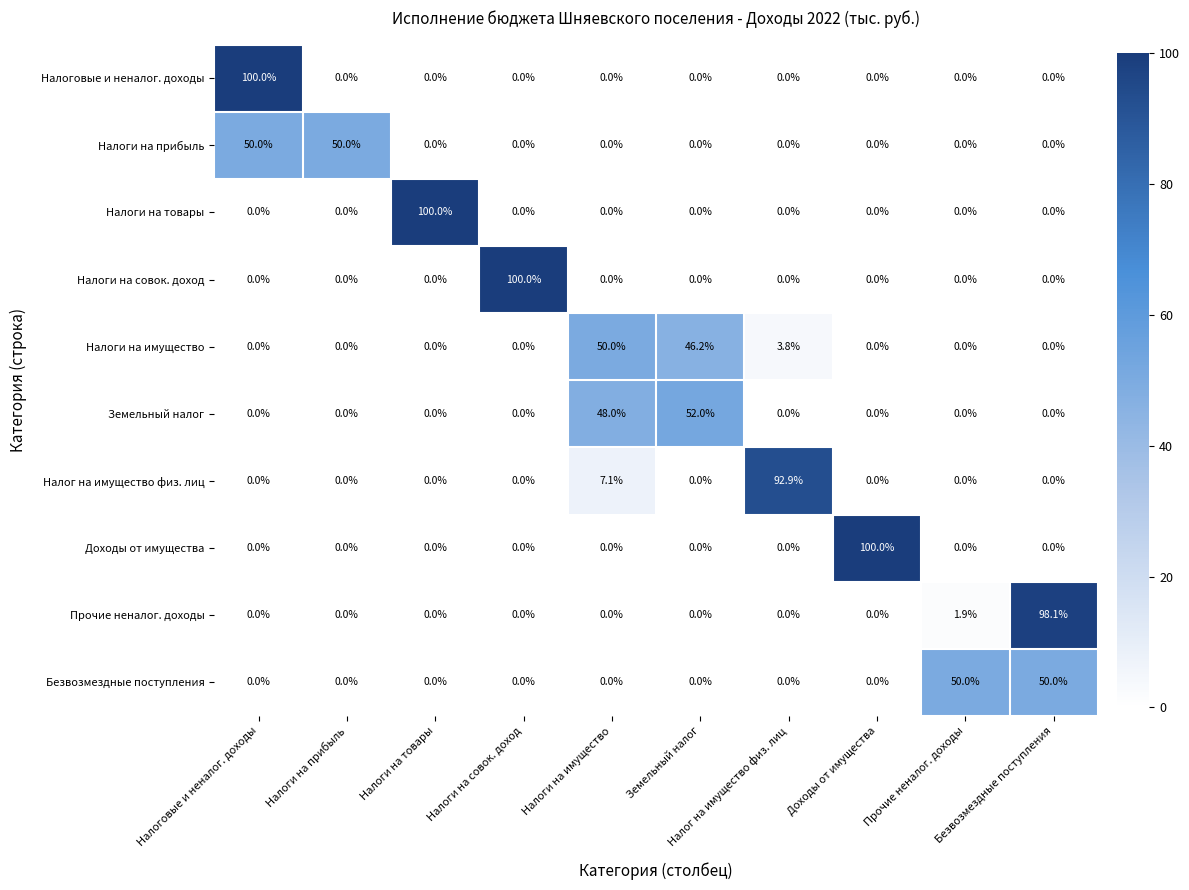

At how many categories does at least one series exceed 6?

10